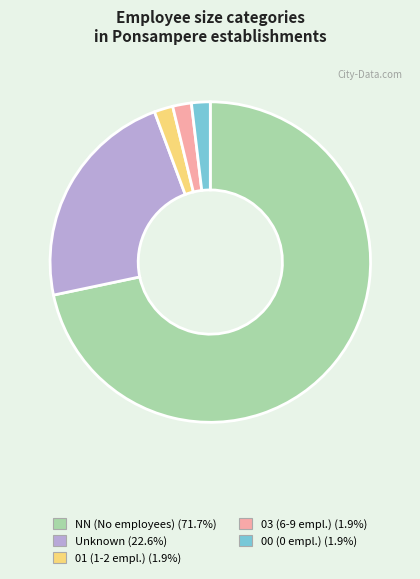

Is there any slice that represents more than half of the pie?

Yes